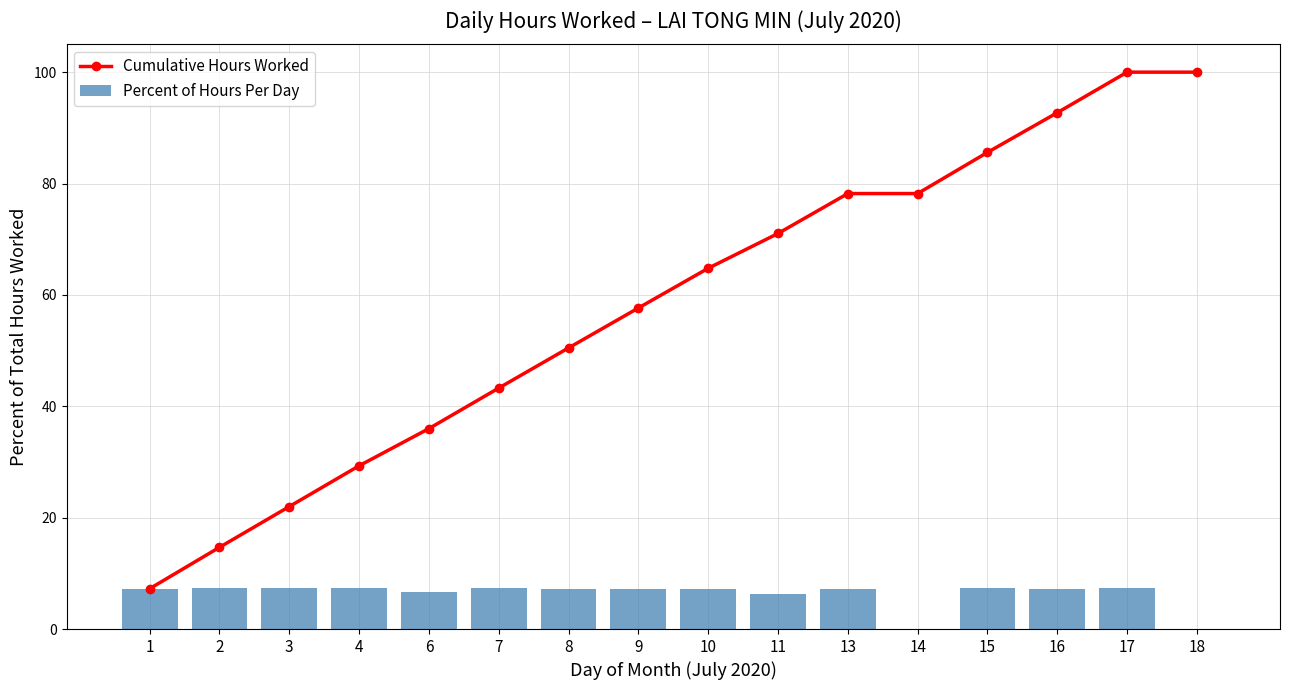

What is the sum of the Percent of Hours Per Day values at 13 and 3?

14.5